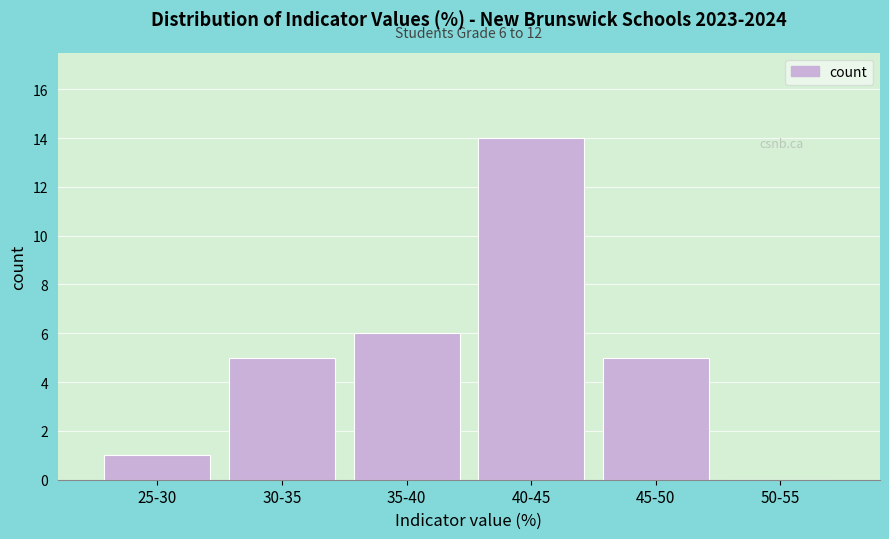

Reading right to left, what are all the values shown in this chart?

50-55=0	45-50=5	40-45=14	35-40=6	30-35=5	25-30=1